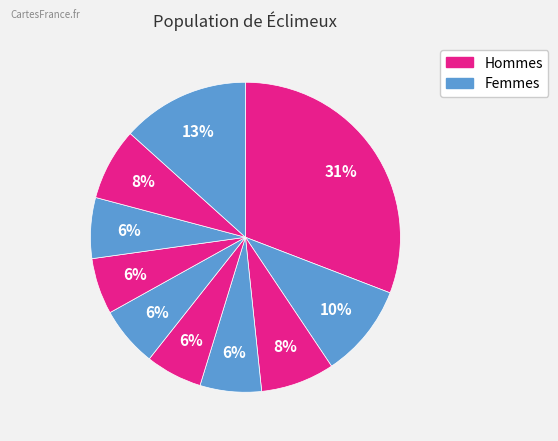

How many slices are in this pie chart?

10